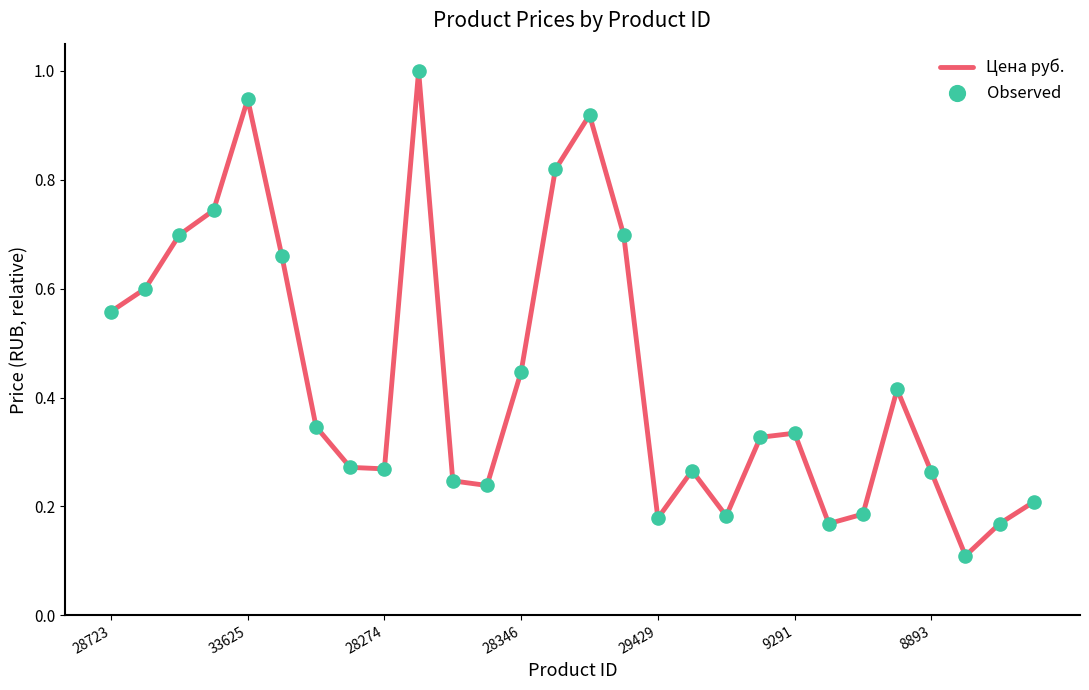

What is the maximum value shown in the chart?

1.0